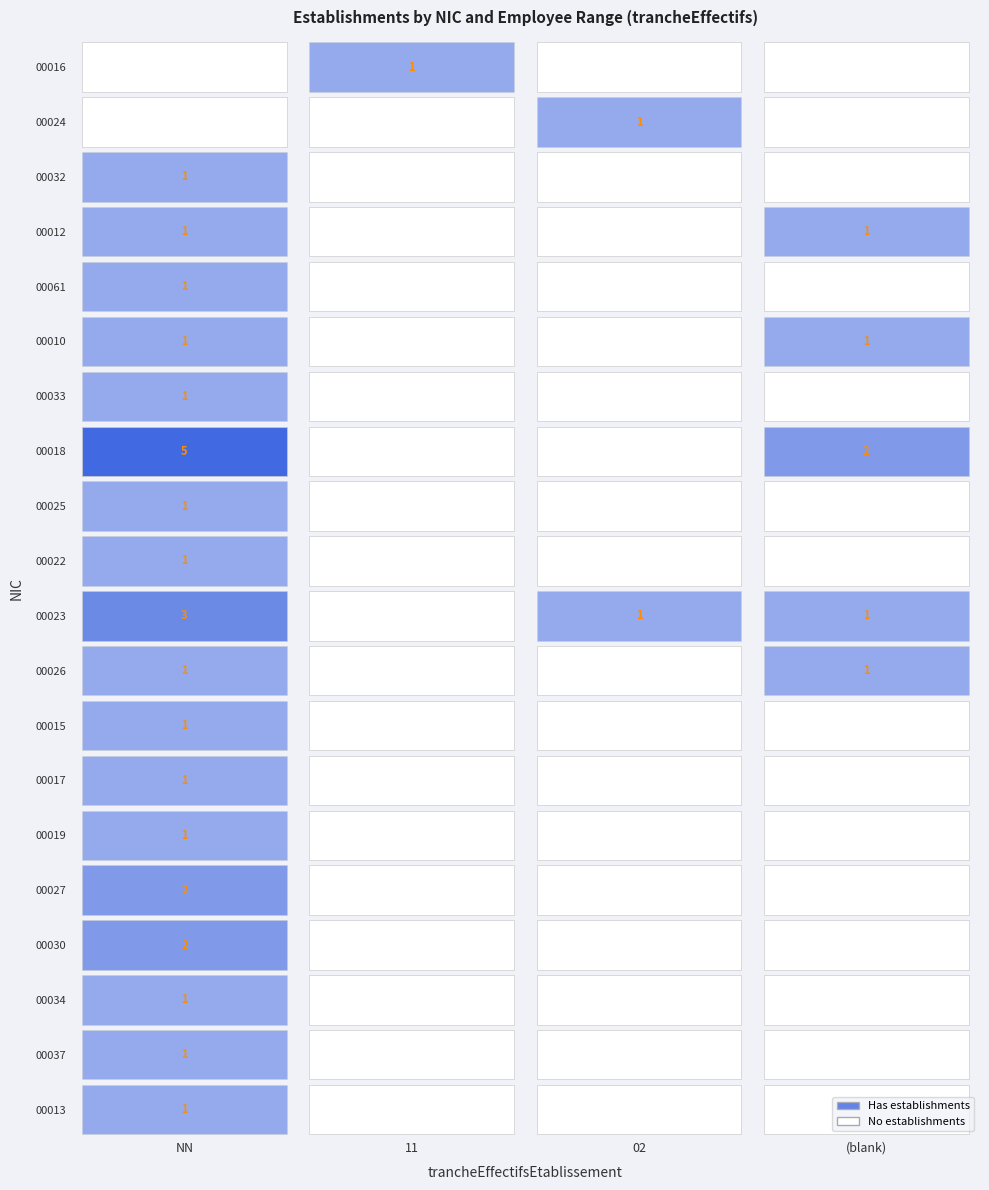

What is the maximum value for 00037?

1